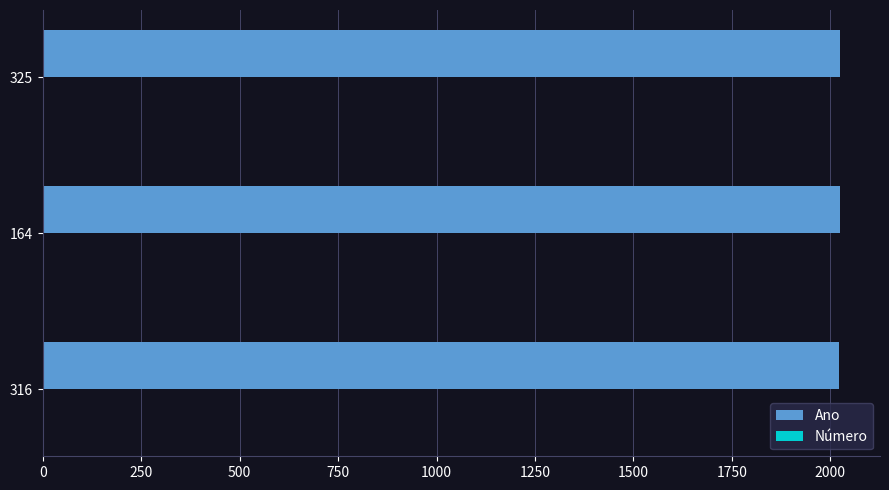

The value of Ano at 325 is 3003. True or false?

False